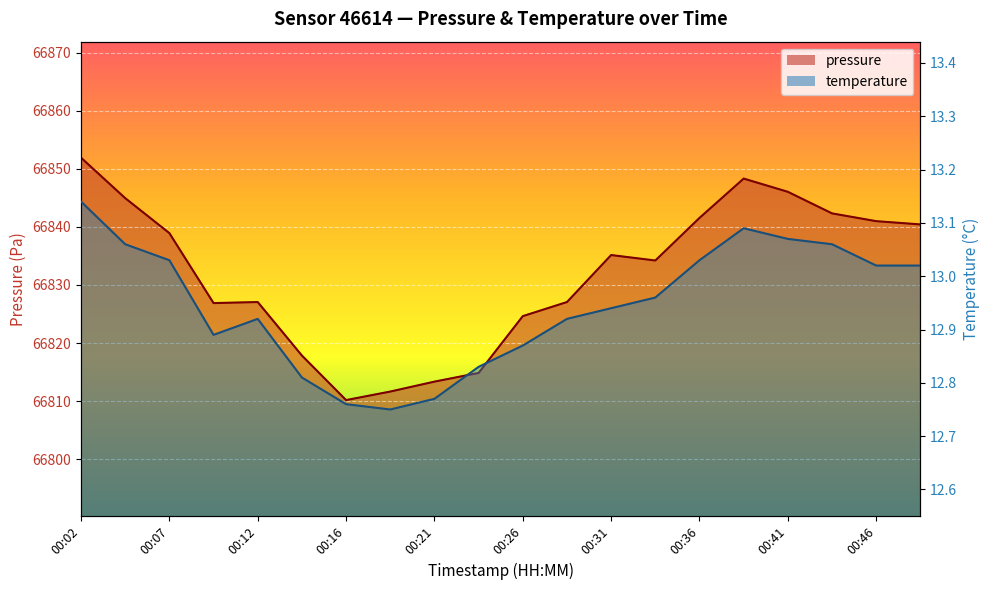

Is the value of temperature at 00:21 greater than the value of pressure at 00:41?

No